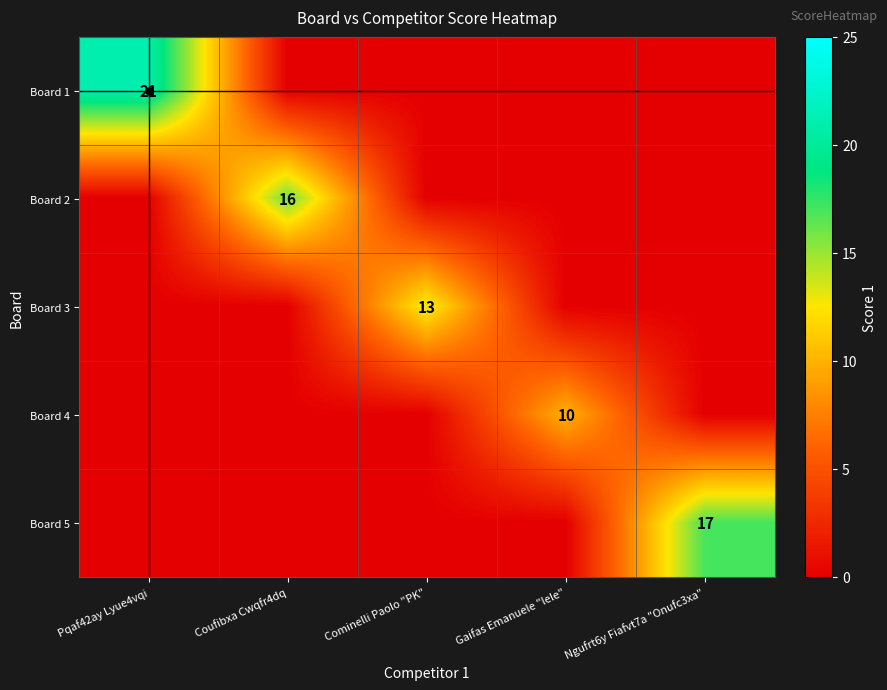

True or false: Board 5 has a value of 17 at Ngufrt6y Fiafvt7a "Onufc3xa".

True